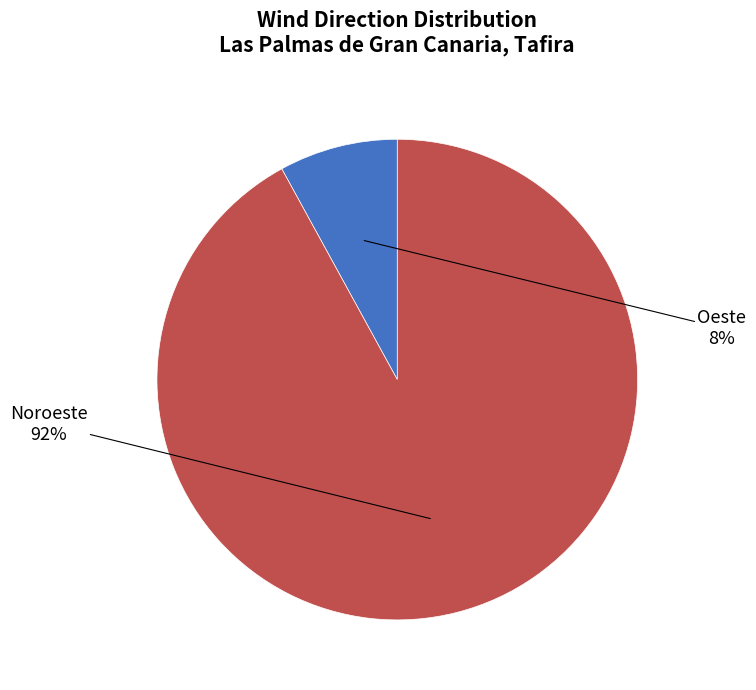

Is there a majority slice in this chart?

Yes